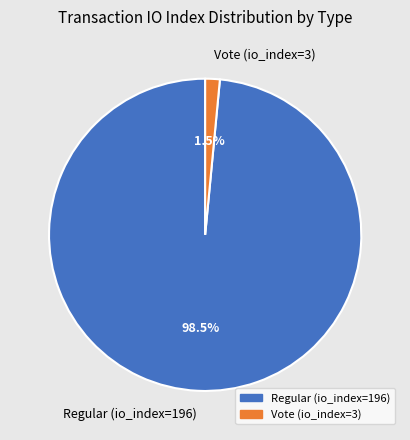

How many segments does this pie chart have?

2